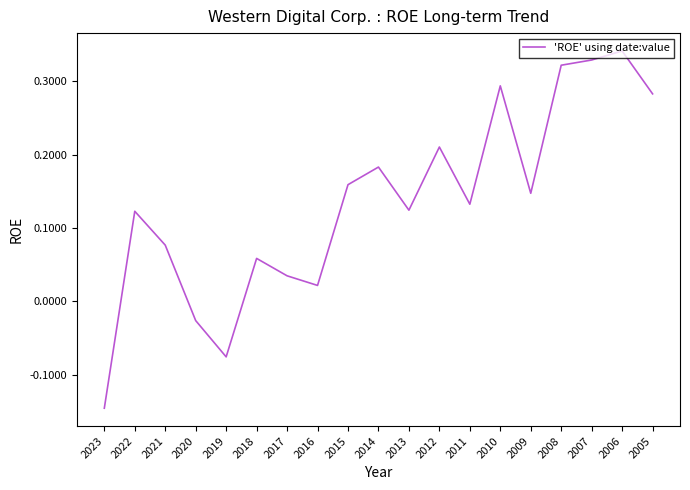

At which category does the chart reach its minimum across all series?

2023